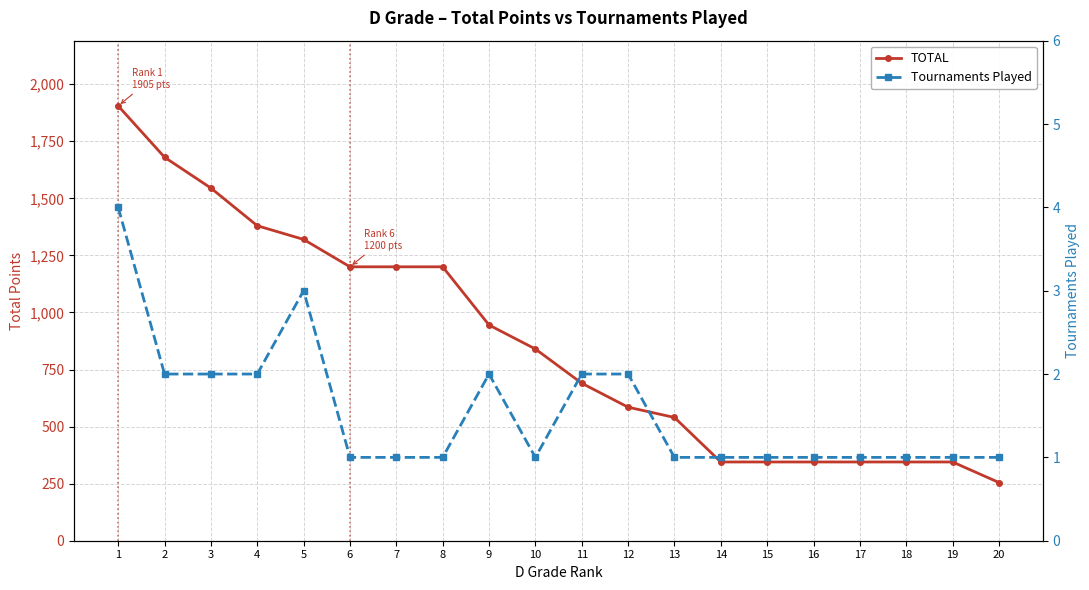

What are all the series names shown in the legend?

TOTAL, Tournaments Played